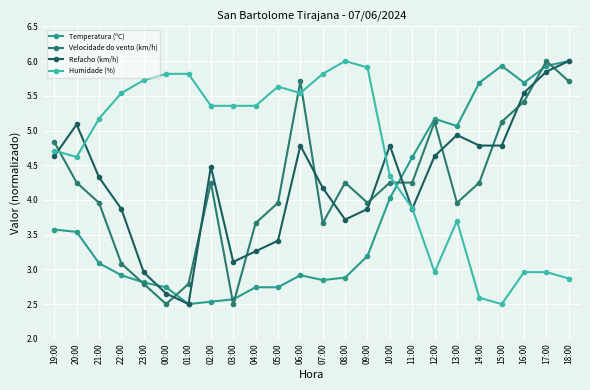

List the series in order of their peak value, lowest first.

Temperatura (ºC), Velocidade do vento (km/h), Refacho (km/h), Humidade (%)